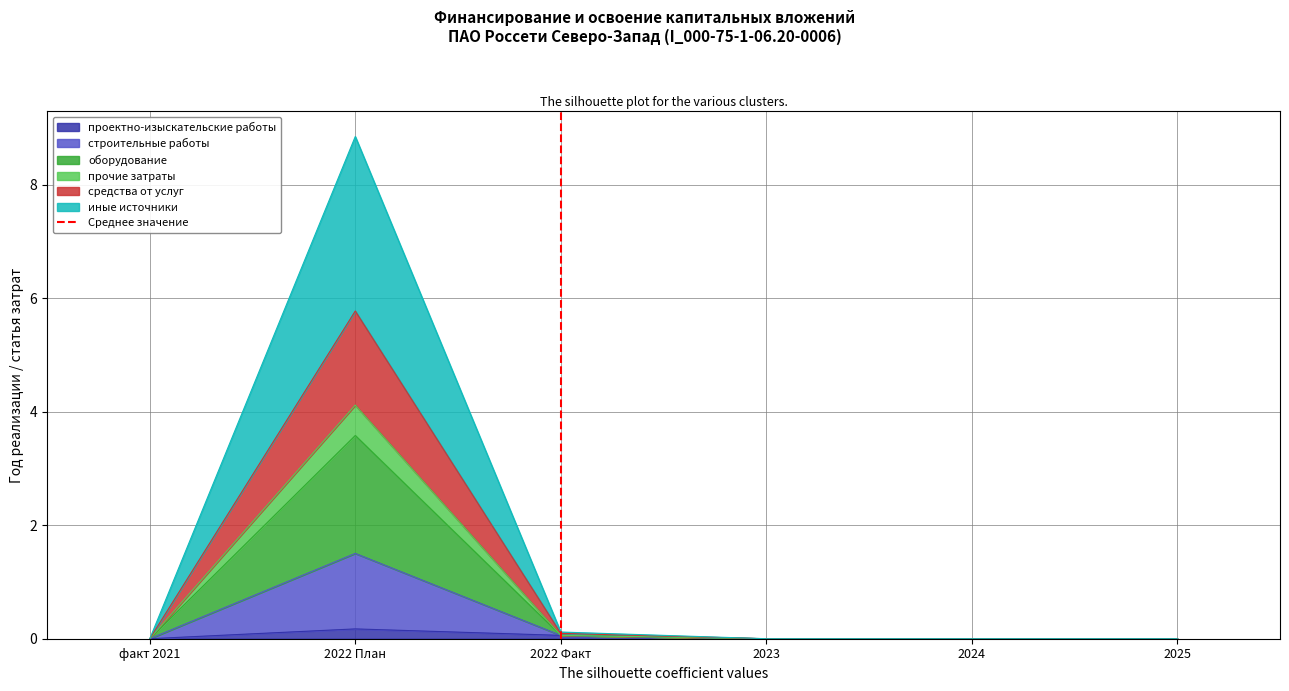

At which category does the chart reach its peak across all series?

2022 Факт